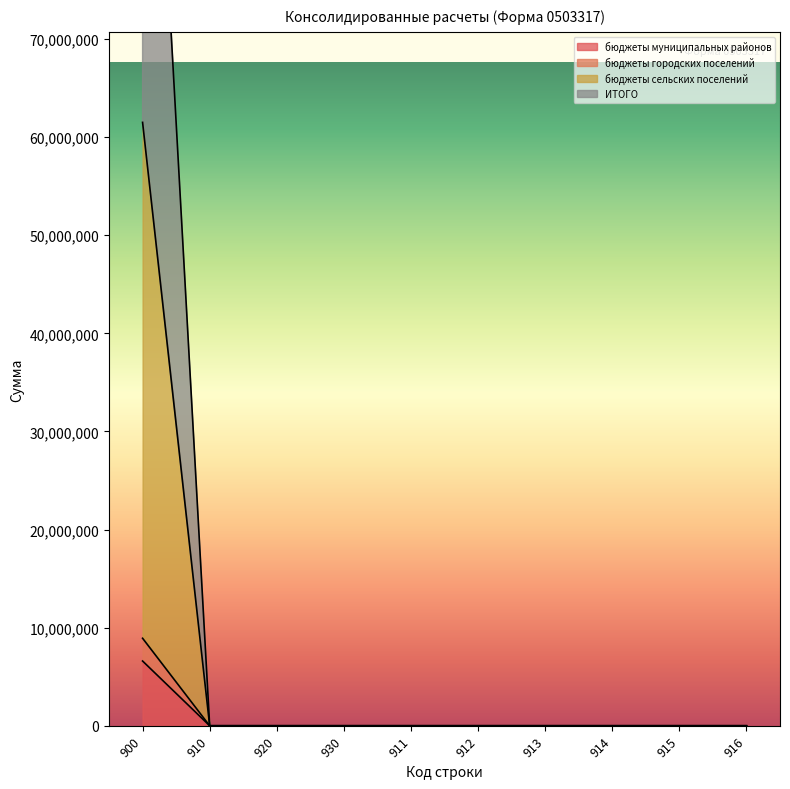

Which category has the highest value across all series?

900